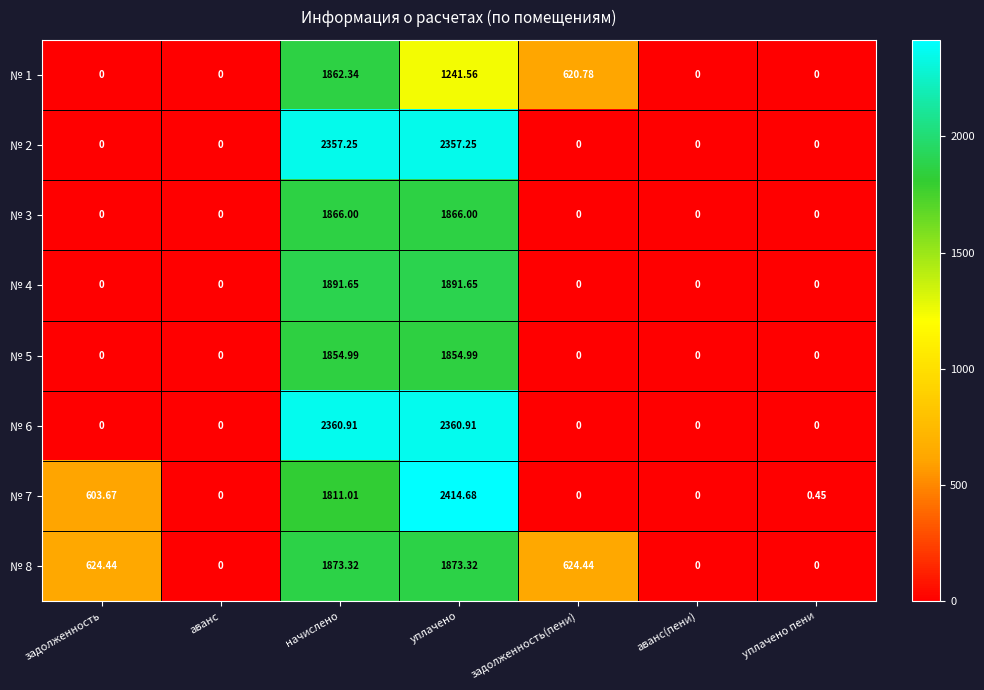

At which label is № 7 closest to 1207?

задолженность